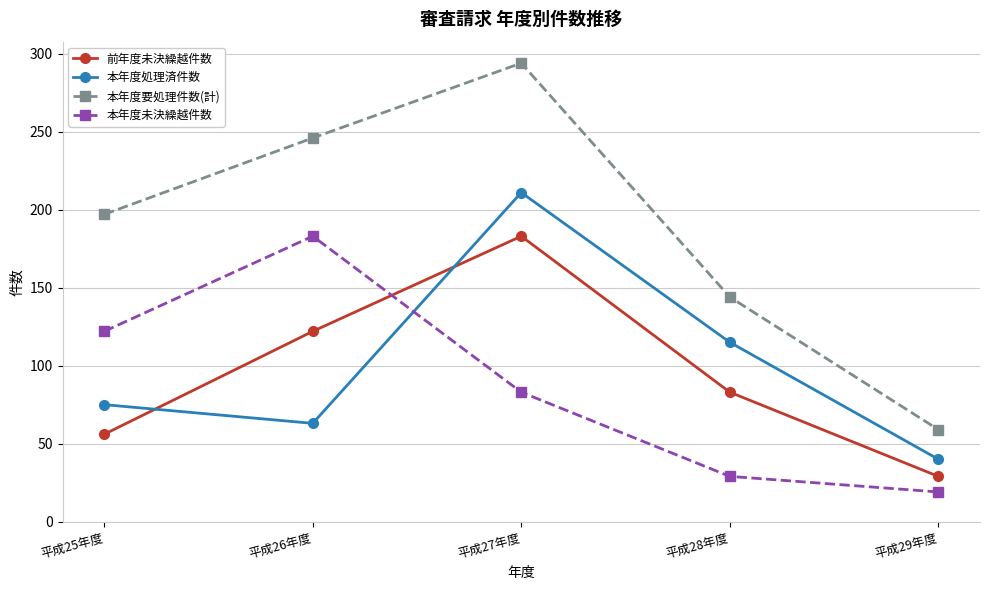

At which category does 本年度要処理件数(計) reach its first local peak?

平成27年度